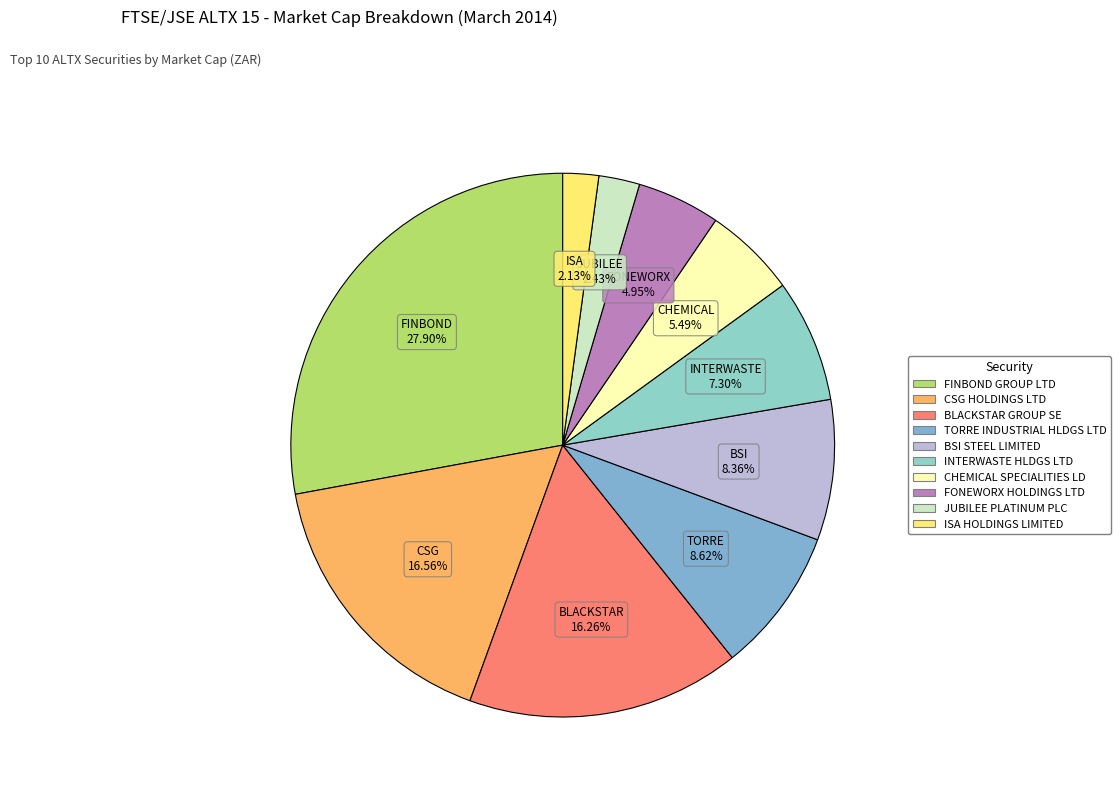

What is the ratio of the value at TORRE INDUSTRIAL HLDGS LTD to the value at ISA HOLDINGS LIMITED?

4.1